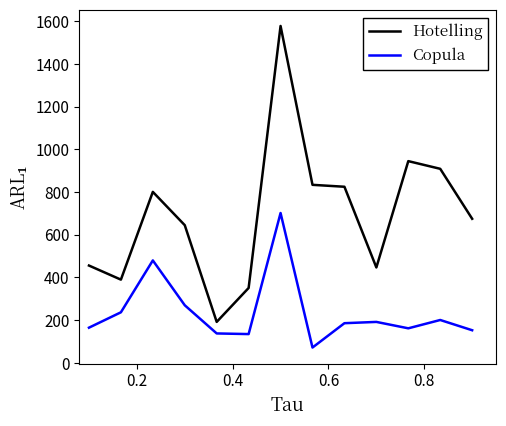

True or false: Hotelling and Copula intersect in this chart.

False